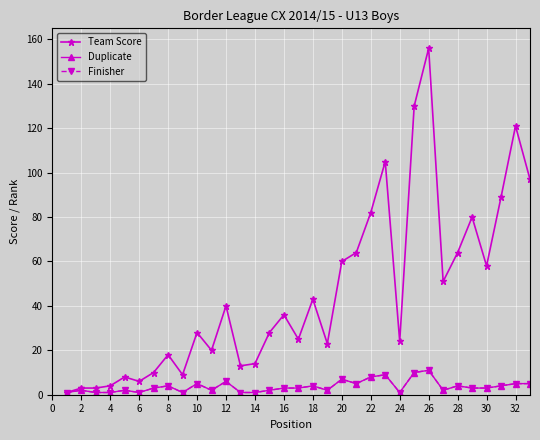

What is the minimum value for Duplicate?

1